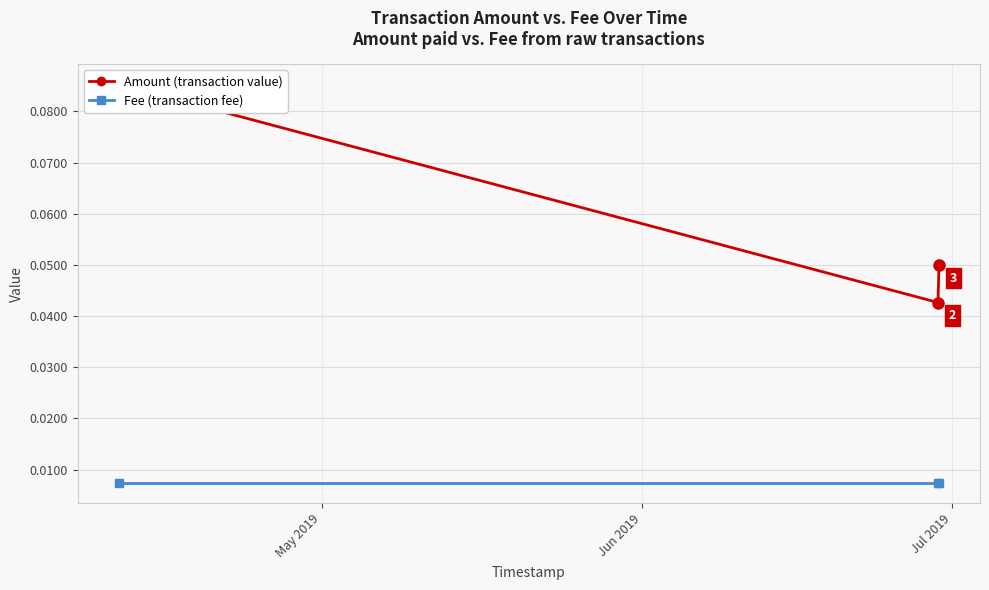

What is the highest value of the Amount series?

0.1